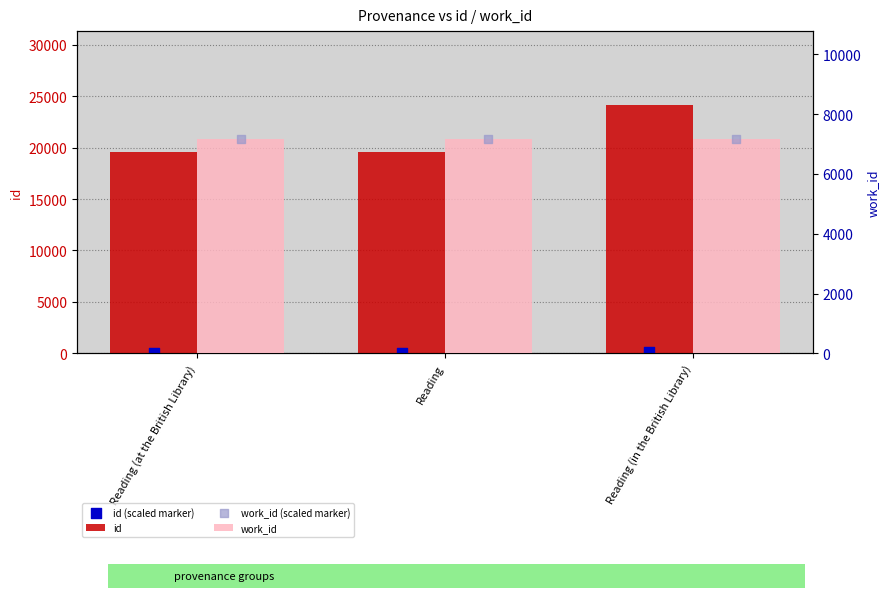

At how many categories does at least one series exceed 8727?

3